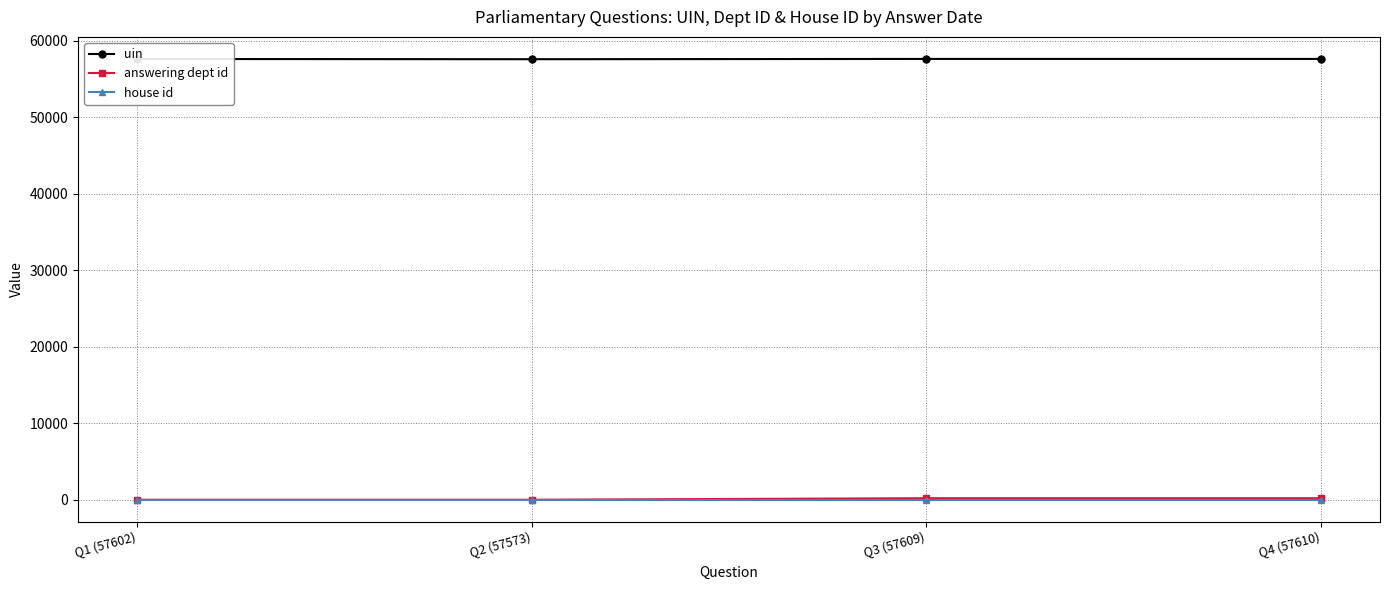

True or false: uin and house id cross at least once.

False